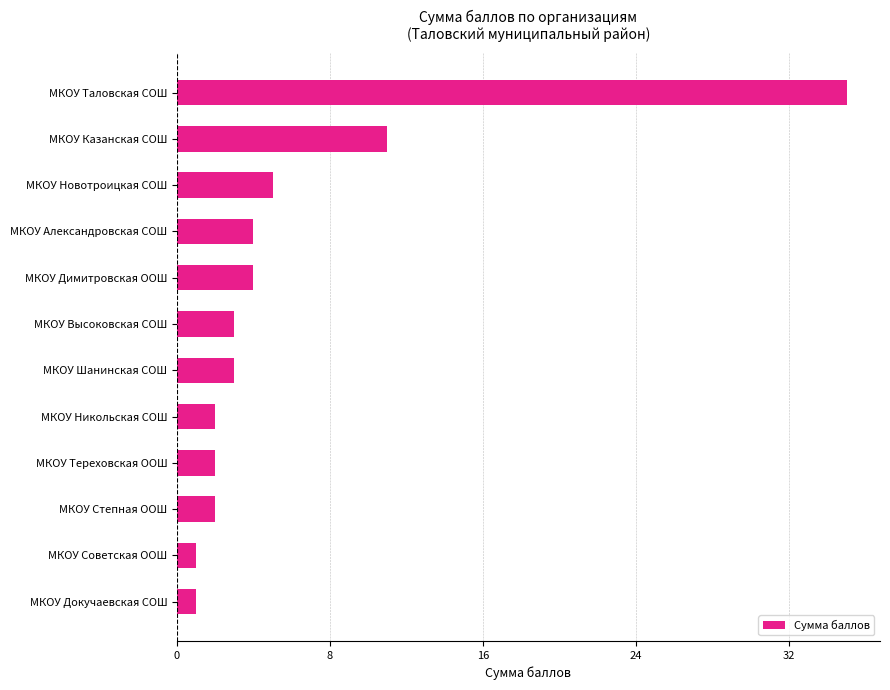

What is the label of the 2nd bar from the top?

МКОУ Казанская СОШ